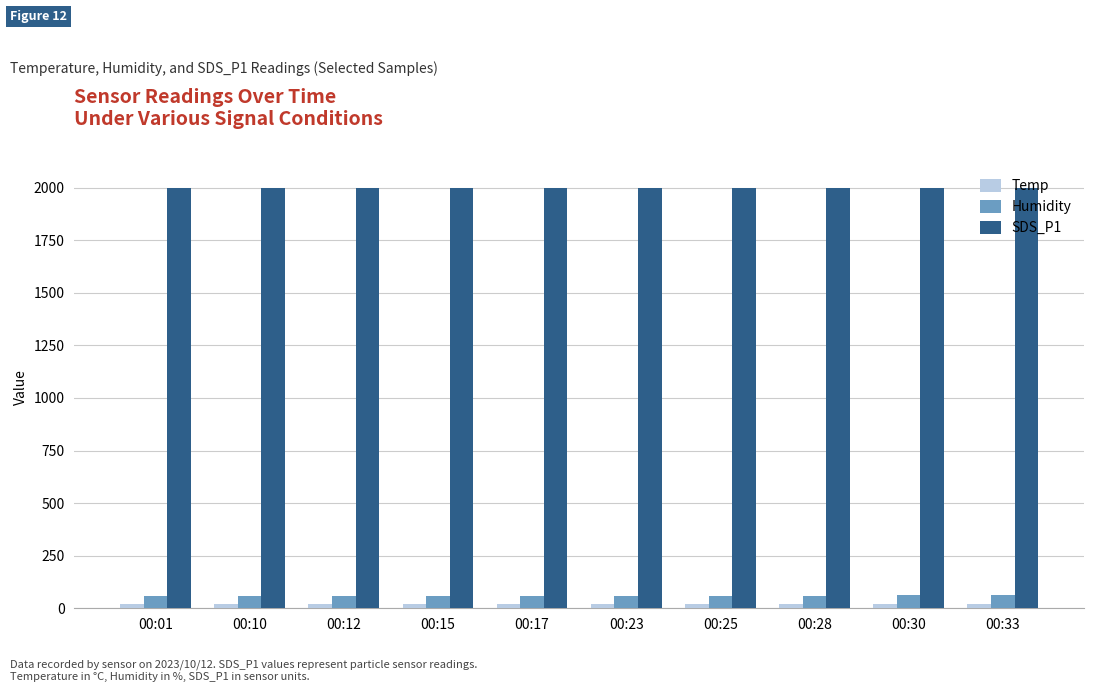

What is the difference between the highest and lowest values at 00:33?

1979.4